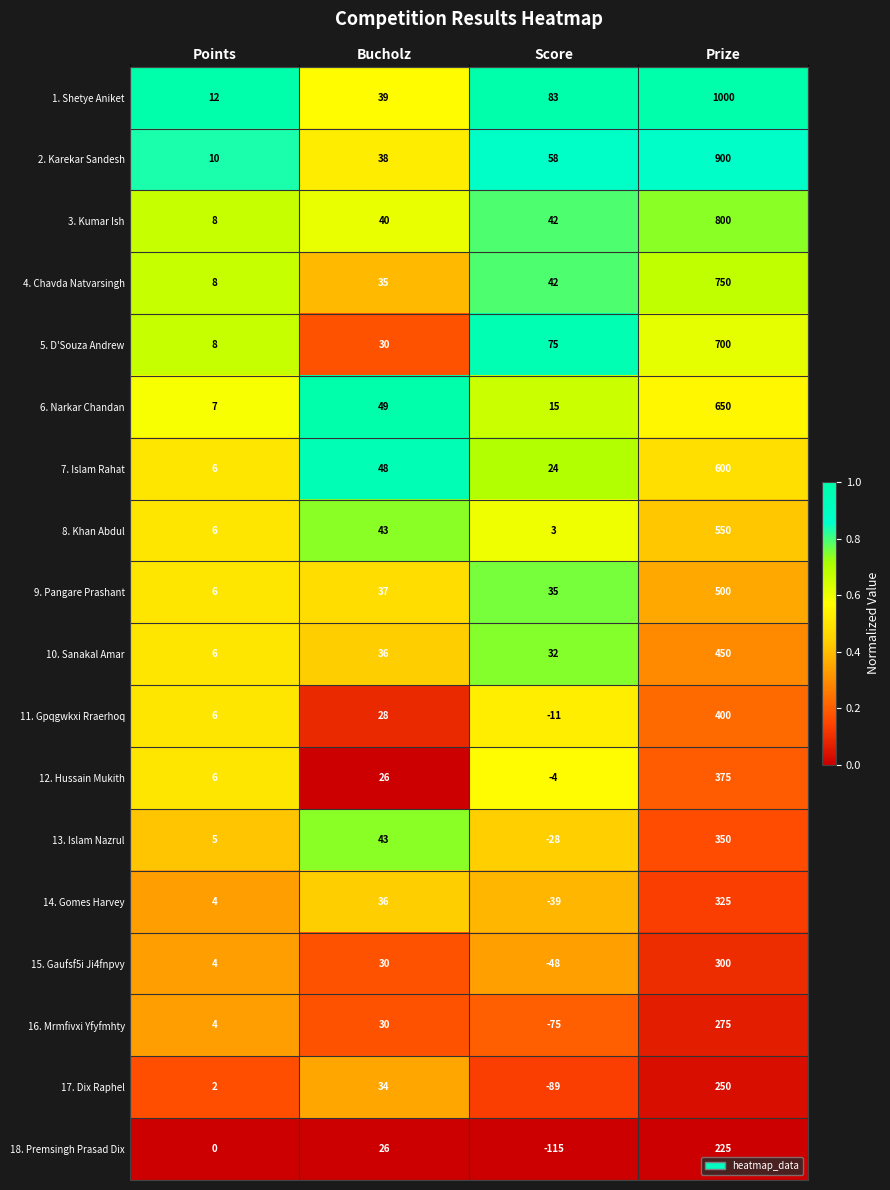

Is the value of 7. Islam Rahat at Prize greater than the value of 14. Gomes Harvey at Points?

Yes